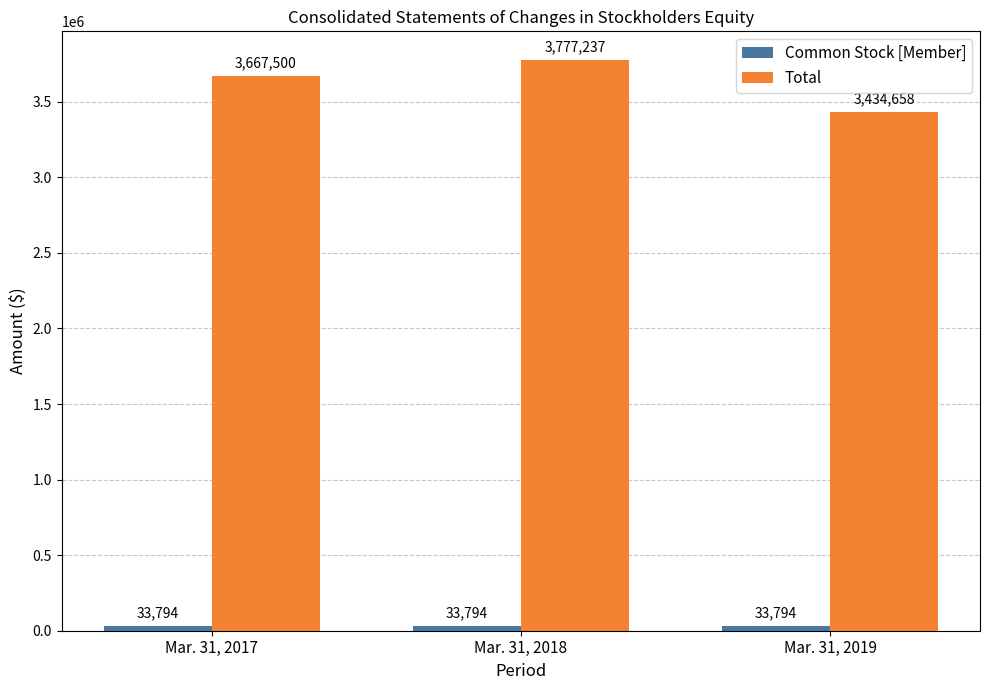

Which label corresponds to the largest value in the chart?

Mar. 31, 2018